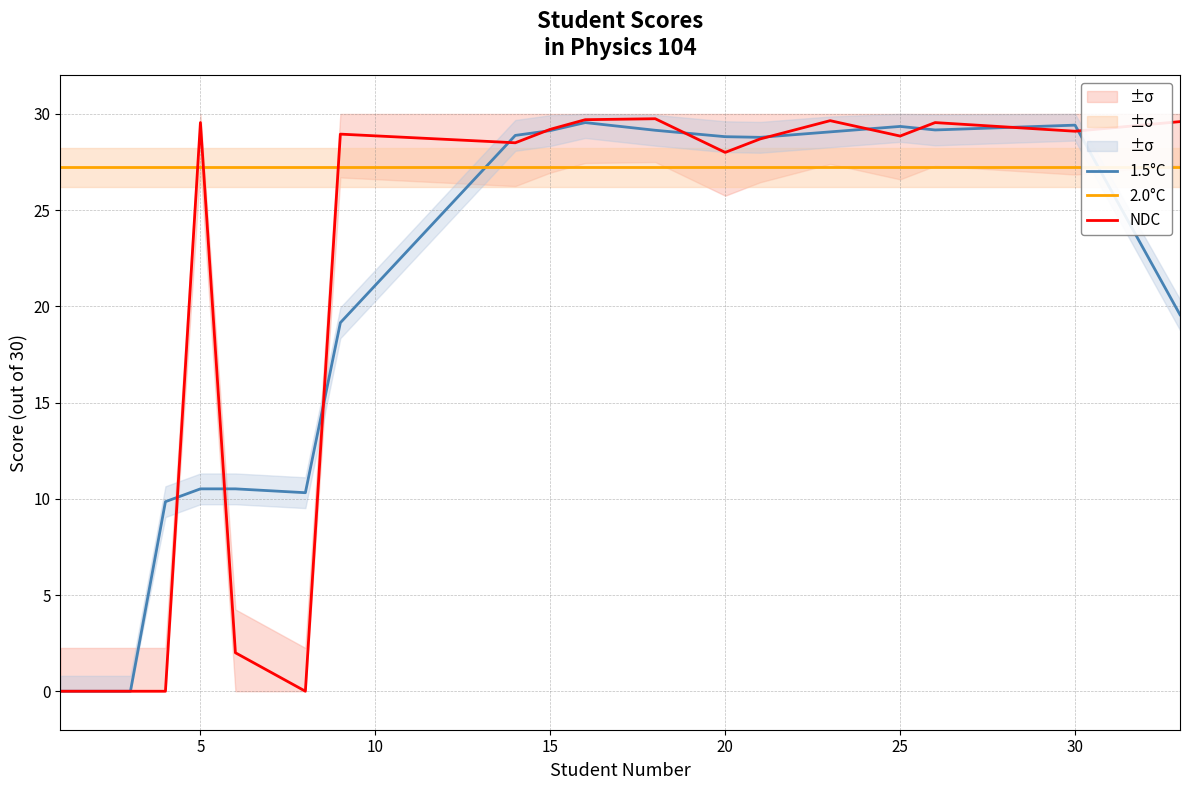

Which series ends up on top after the final intersection of 1.5°C and NDC?

NDC